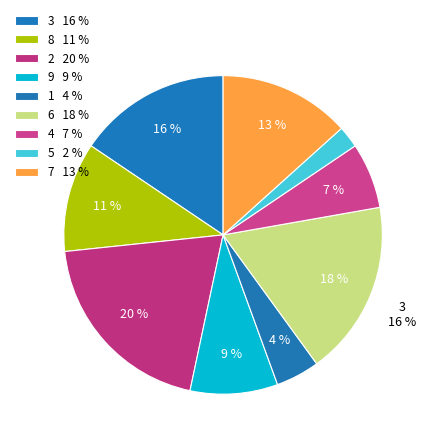

Count the number of slices in the pie.

9